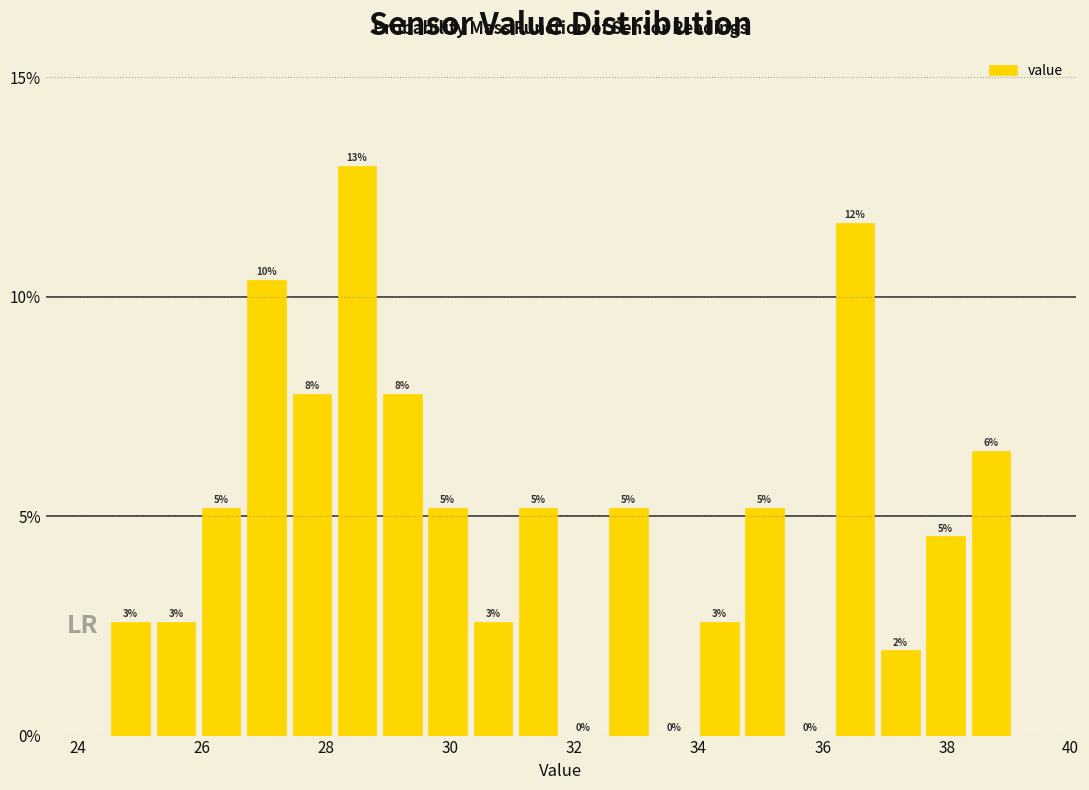

Read against the x-axis, roughly where is the centre of the tallest bar?

28.4